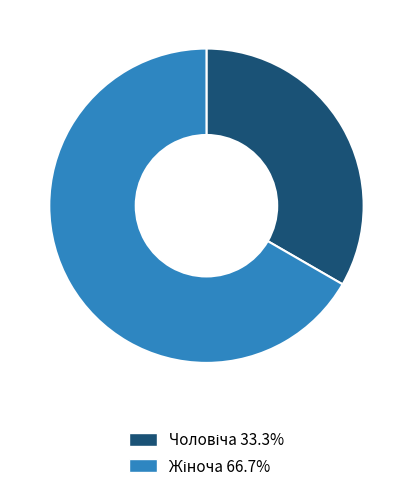

To the nearest percent, what percentage of the pie is Жіноча?

67%